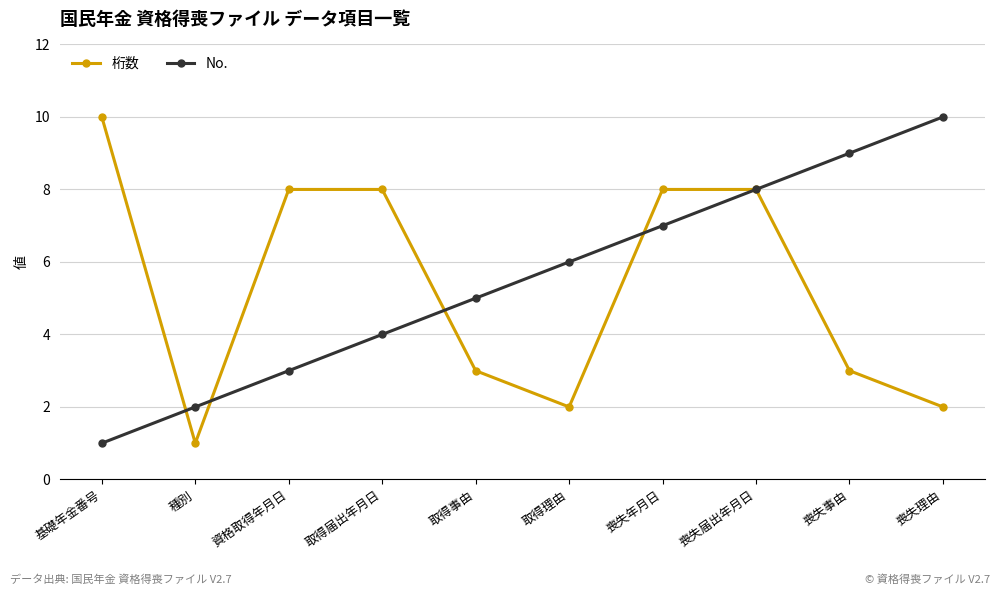

Where do No. and 桁数 first cross each other?

基礎年金番号 and 種別